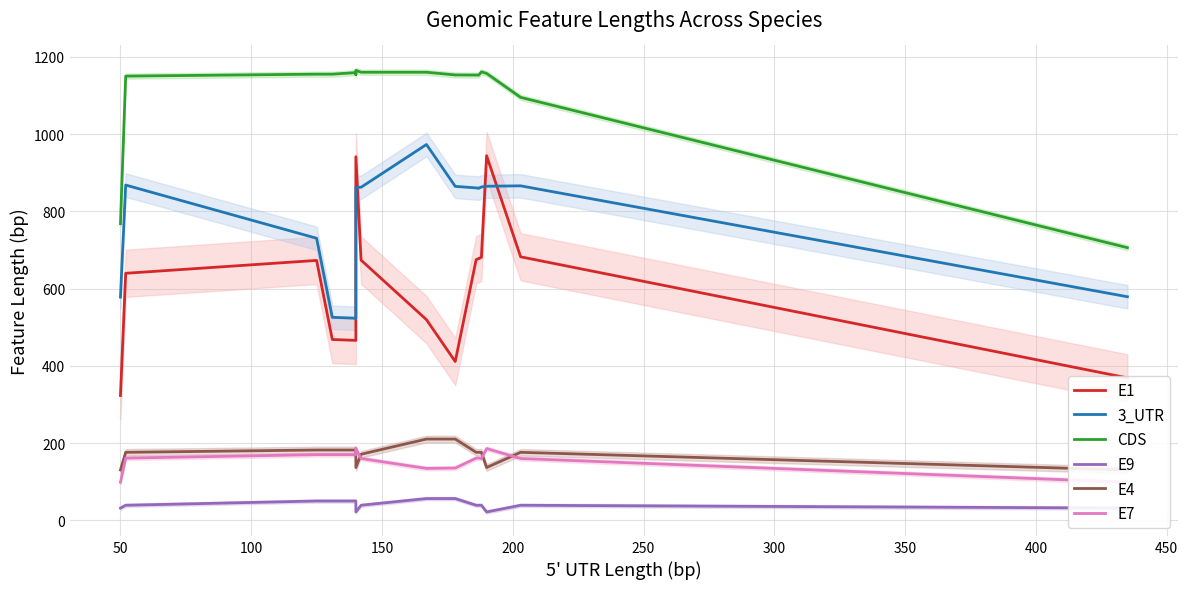

How many lines are shown in the chart?

6